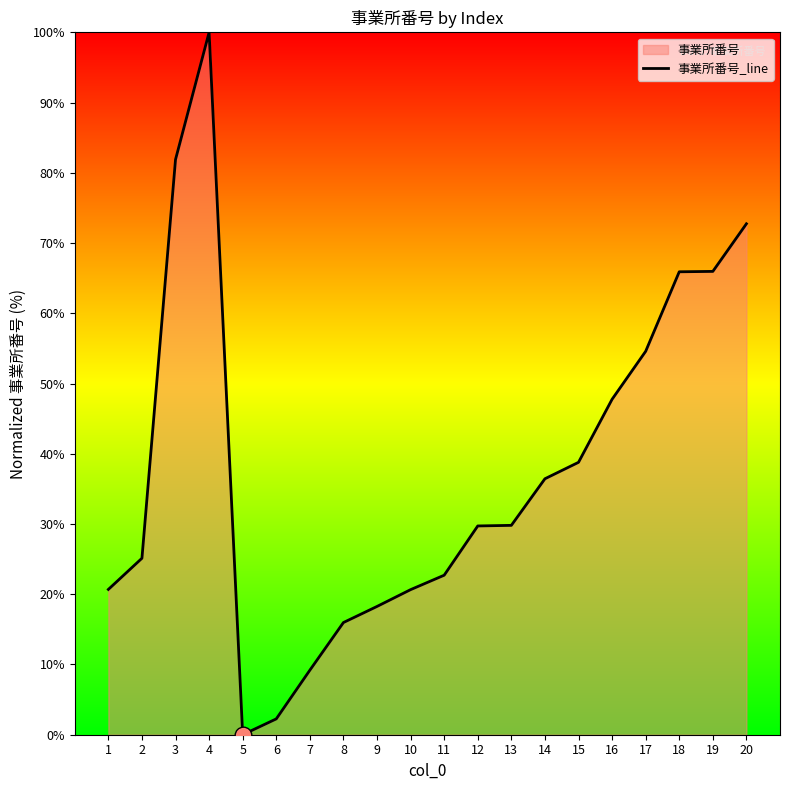

Is it true that the value at 18 is 14.3?

False